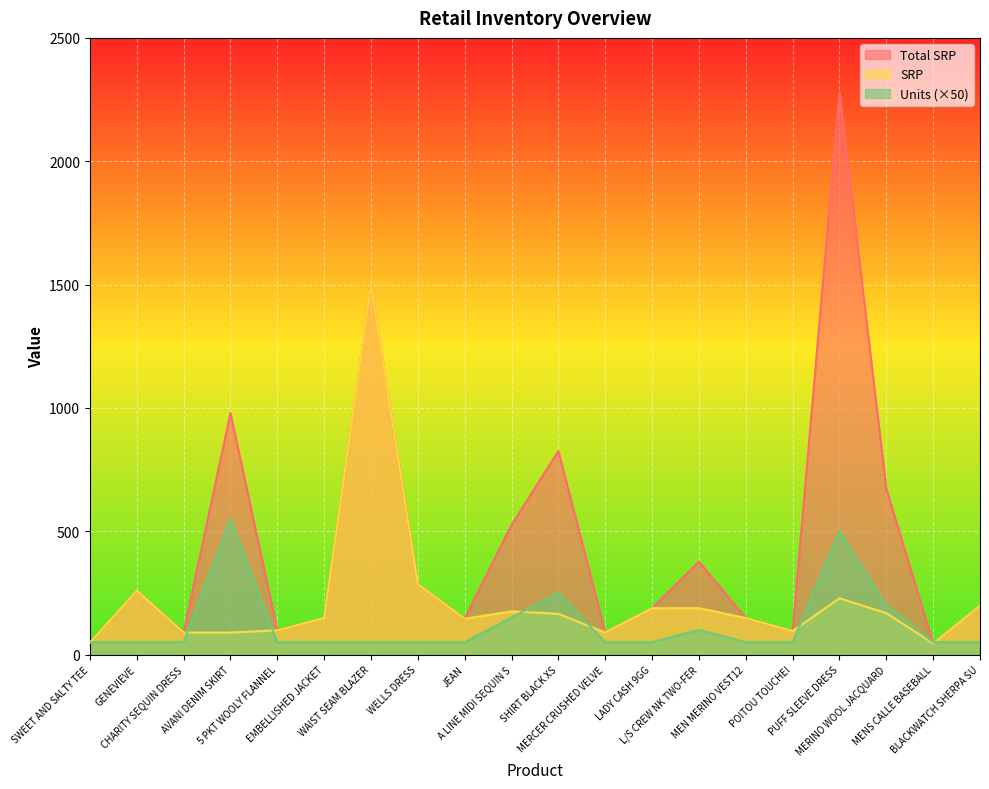

Rank the series at MENS CALLE BASEBALL from lowest to highest value.

Total SRP, SRP, Units